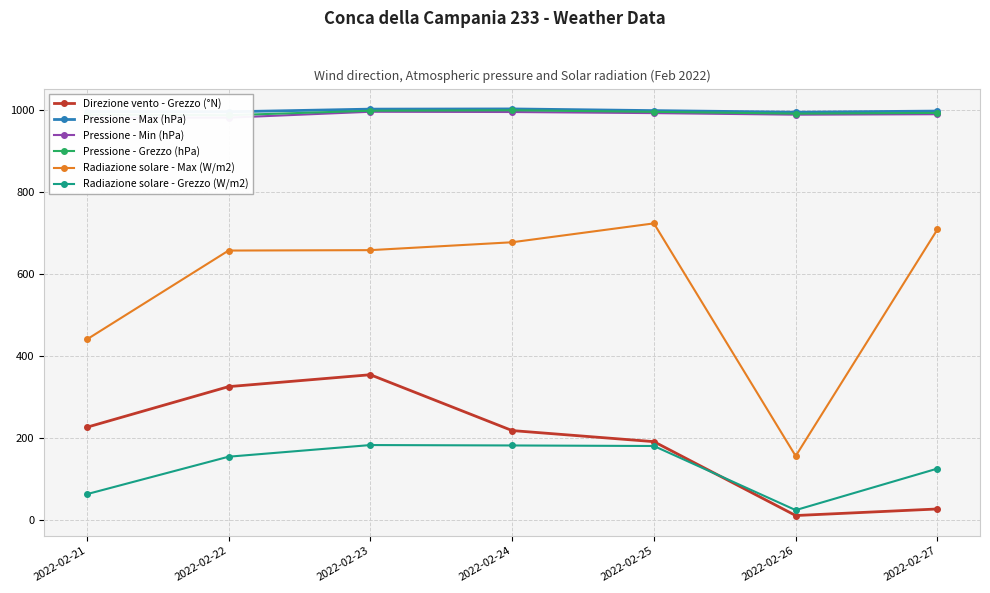

At which category does Pressione - Min (hPa) reach its first local peak?

2022-02-23